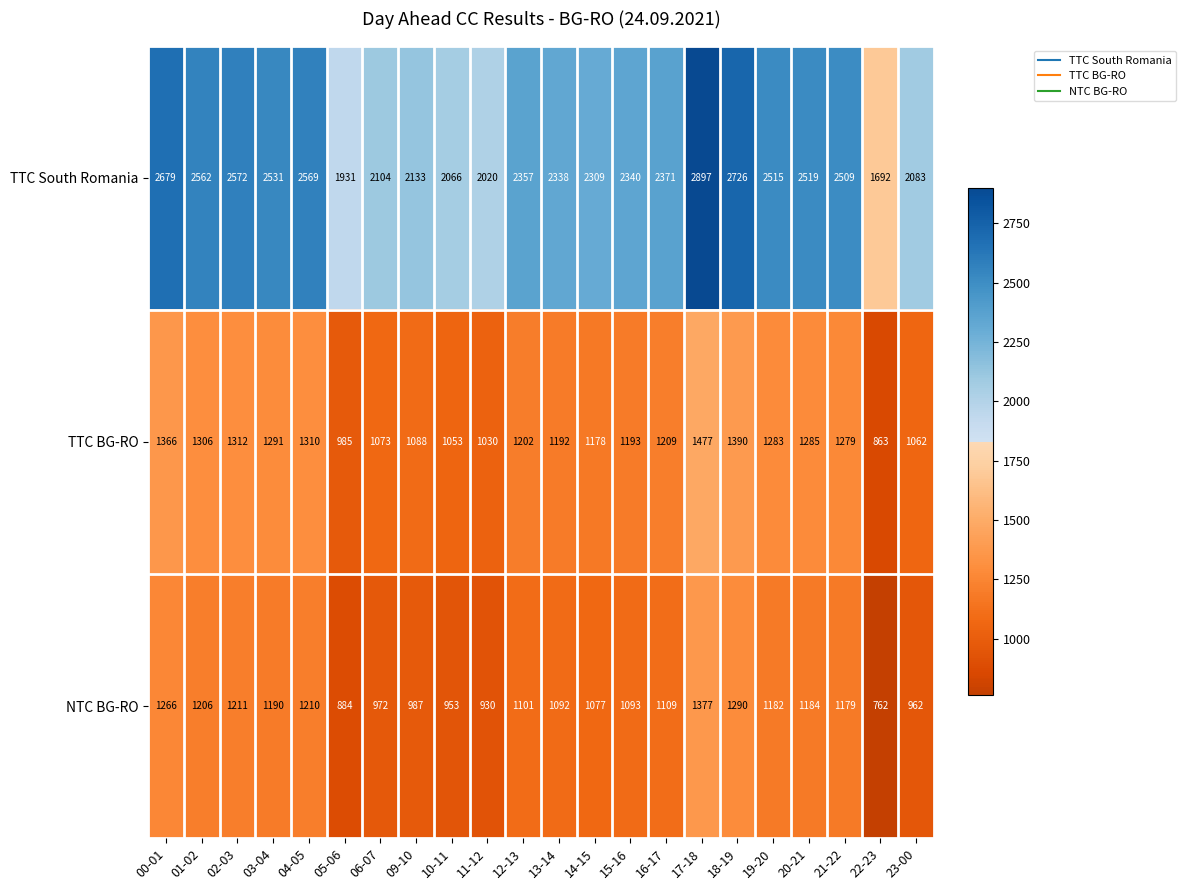

What is the maximum value shown in the chart?

2897